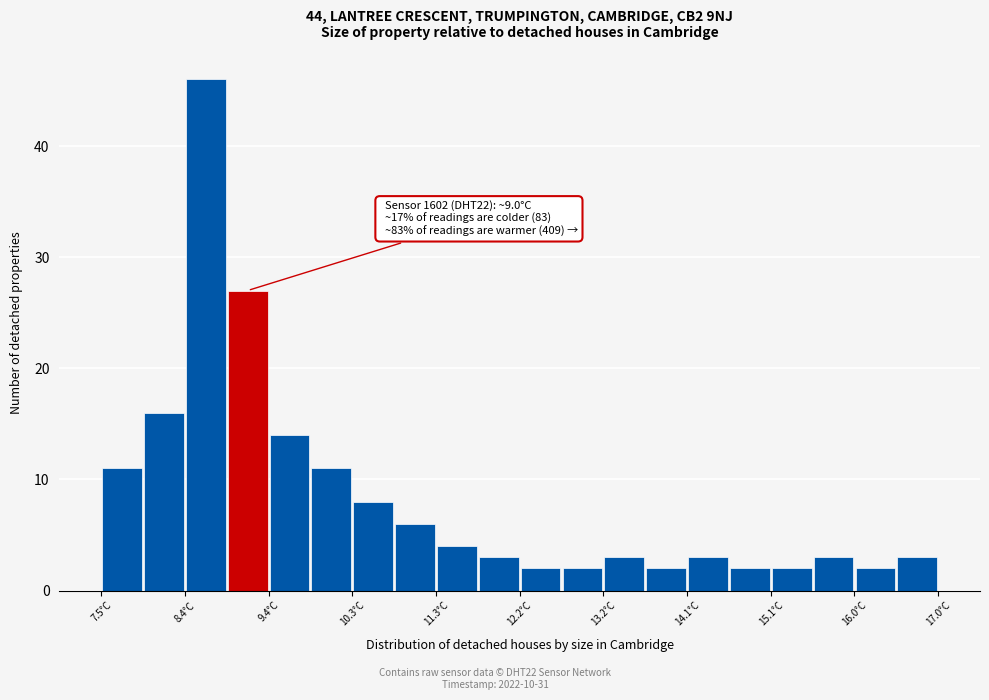

Which range on the x-axis has the tallest bar?

8.5 to 8.9